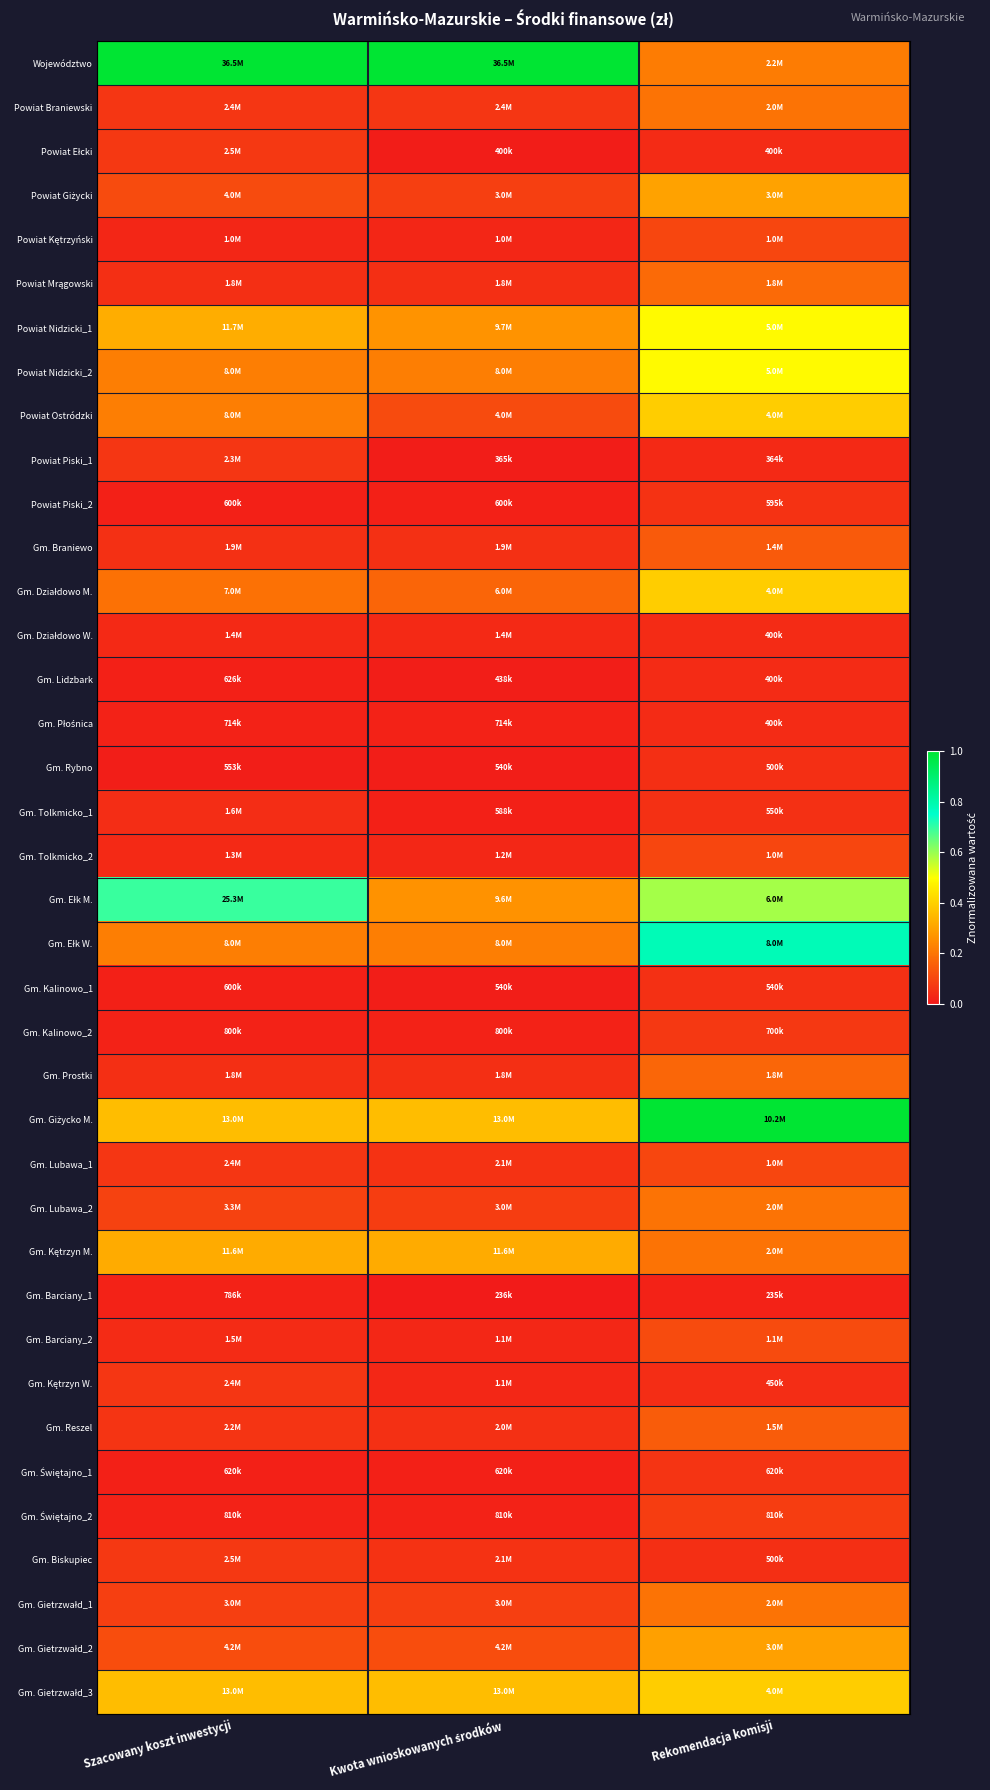

Between Szacowany koszt inwestycji and Kwota wnioskowanych środków, which series saw the biggest shift?

Gm. Ełk M.